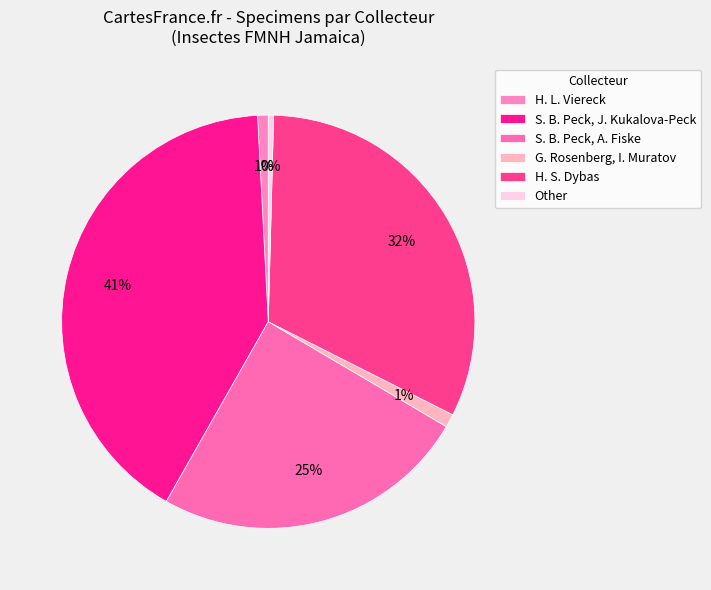

To the nearest percent, what is the difference between the H. L. Viereck and Other slice percentages?

1%